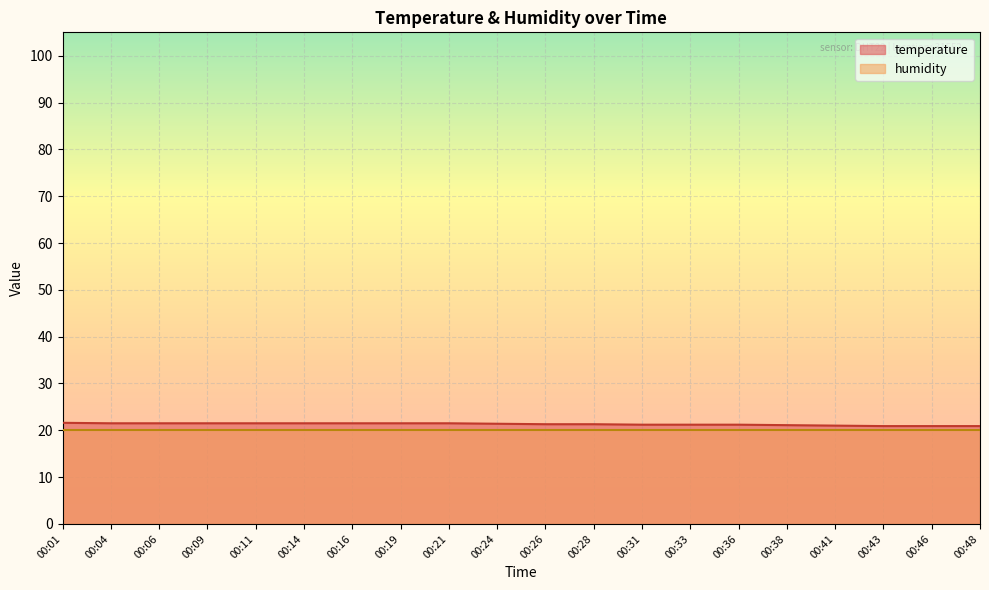

List the labels in order of value, smallest first.

00:43, 00:46, 00:48, 00:41, 00:38, 00:31, 00:33, 00:36, 00:26, 00:28, 00:24, 00:04, 00:06, 00:09, 00:11, 00:14, 00:16, 00:19, 00:21, 00:01